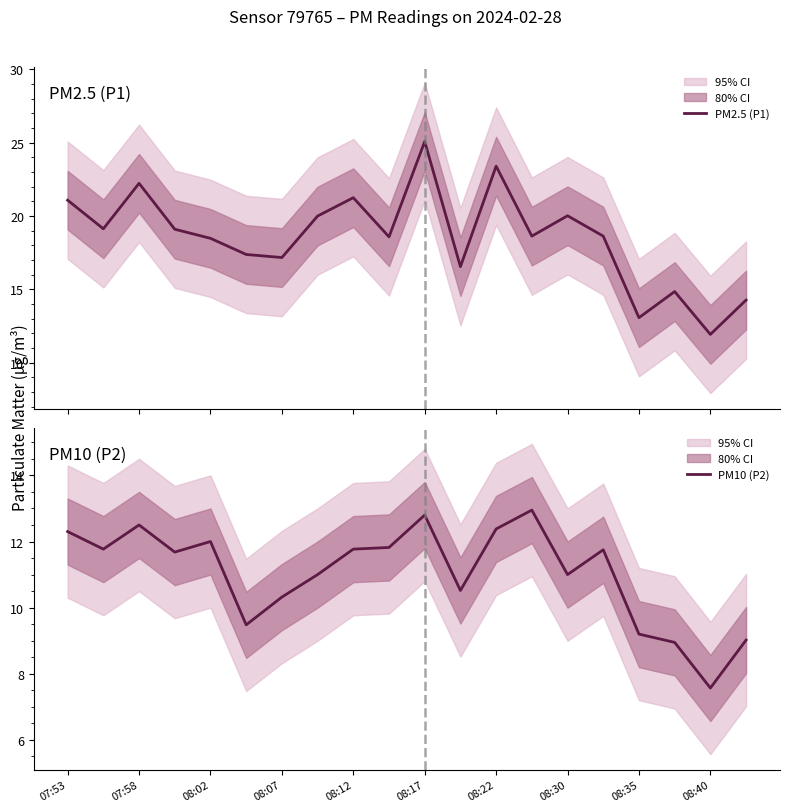

Which category has the lowest value across all series?

08:40